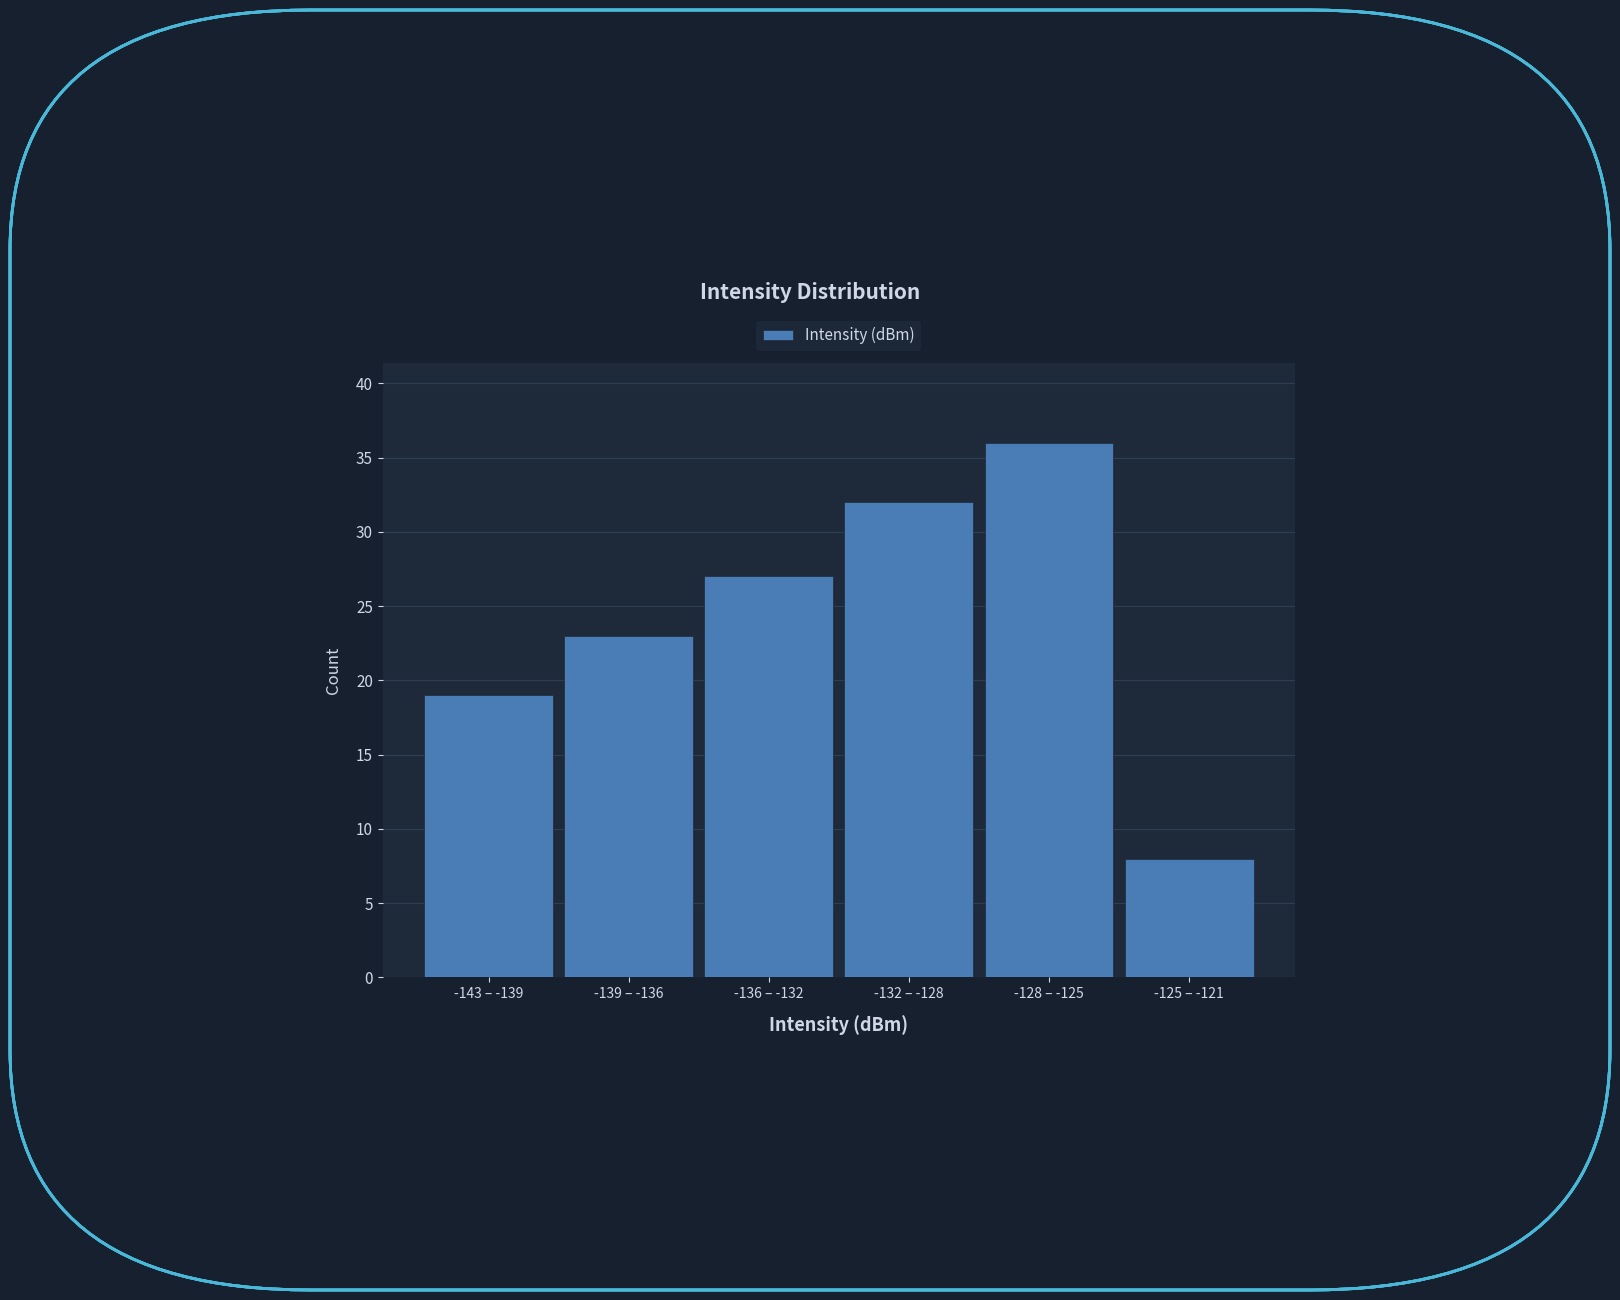

Reading right to left, list all the values displayed in this chart.

8	36	32	27	23	19